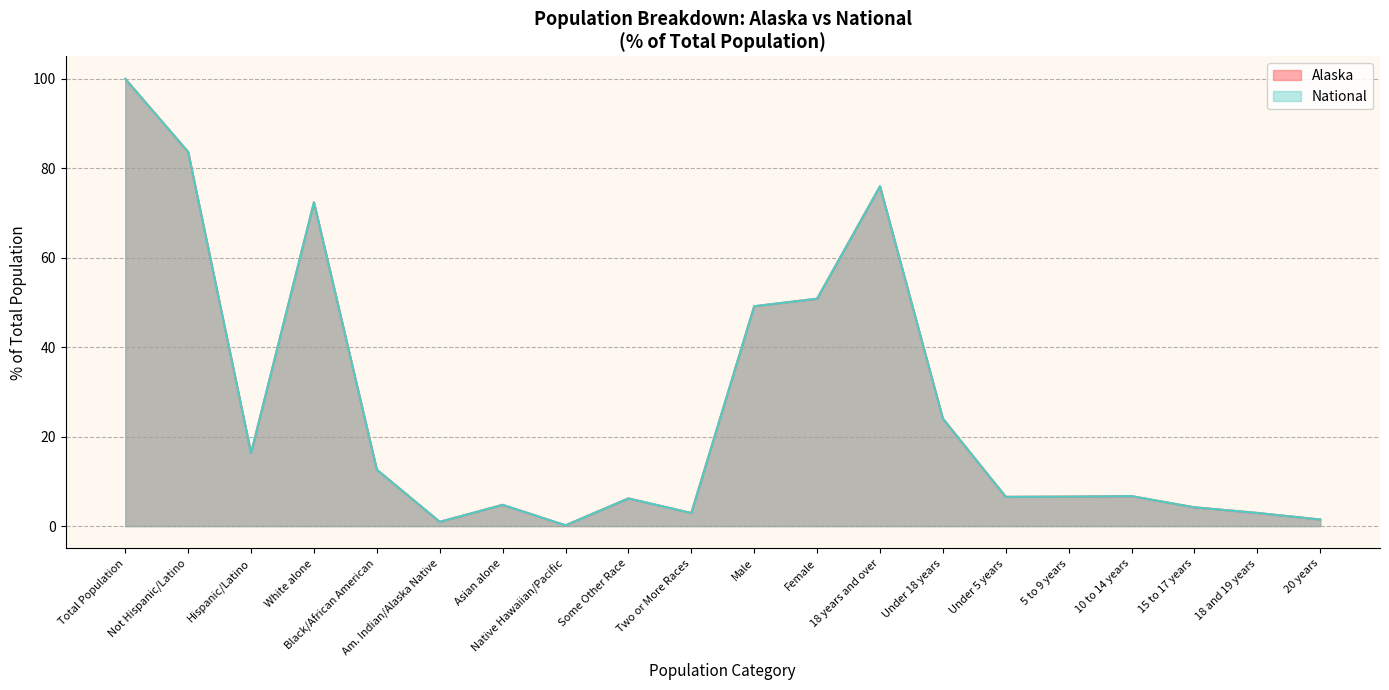

What is the maximum value shown in the chart?

100.0